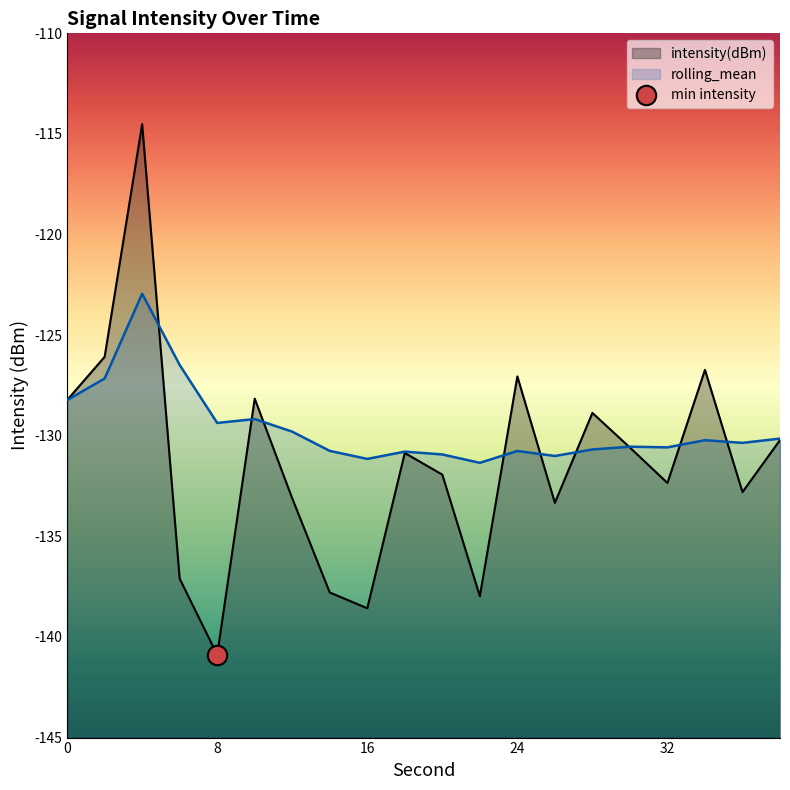

The value of rolling_mean at 2 is -127.2. True or false?

True